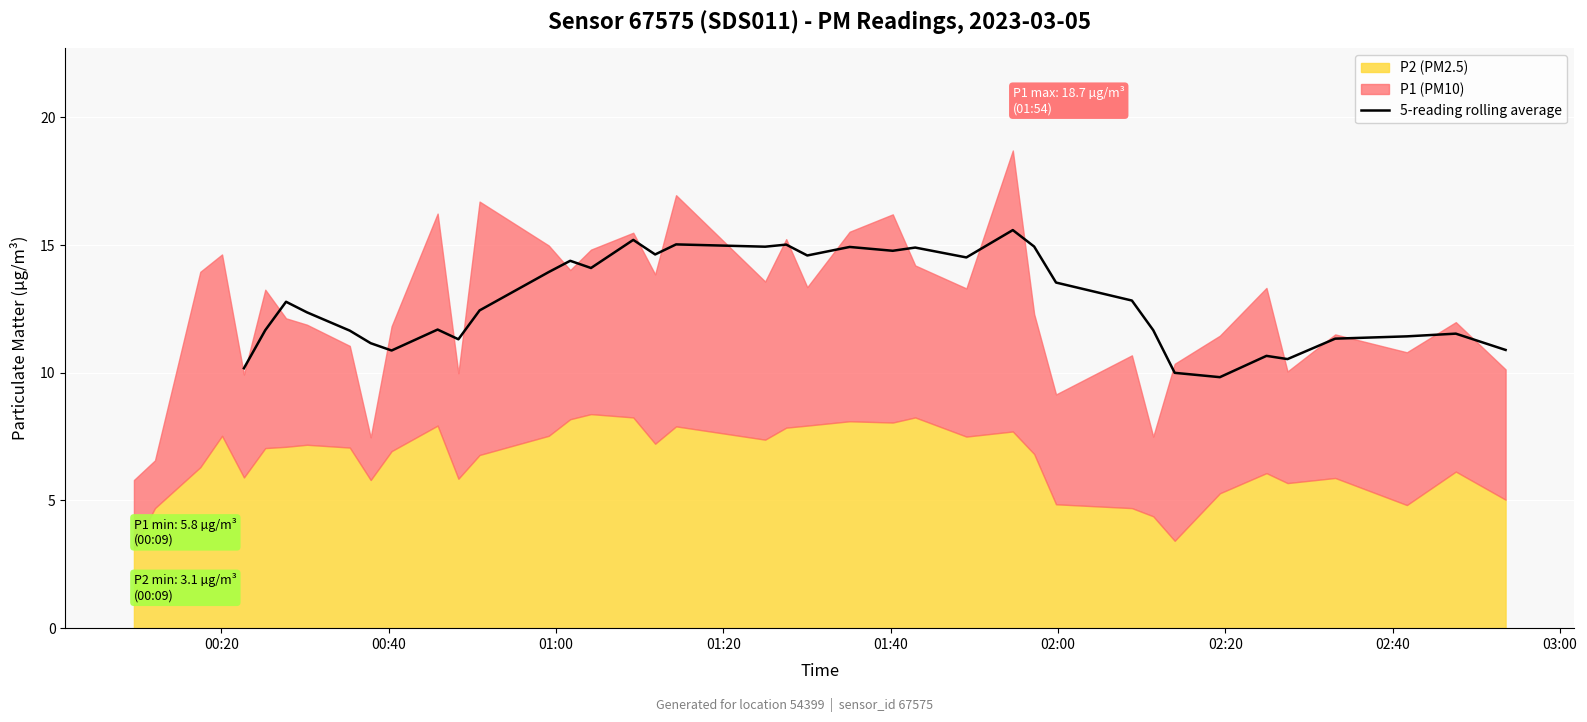

What is the minimum value for 5-reading rolling average?

9.8